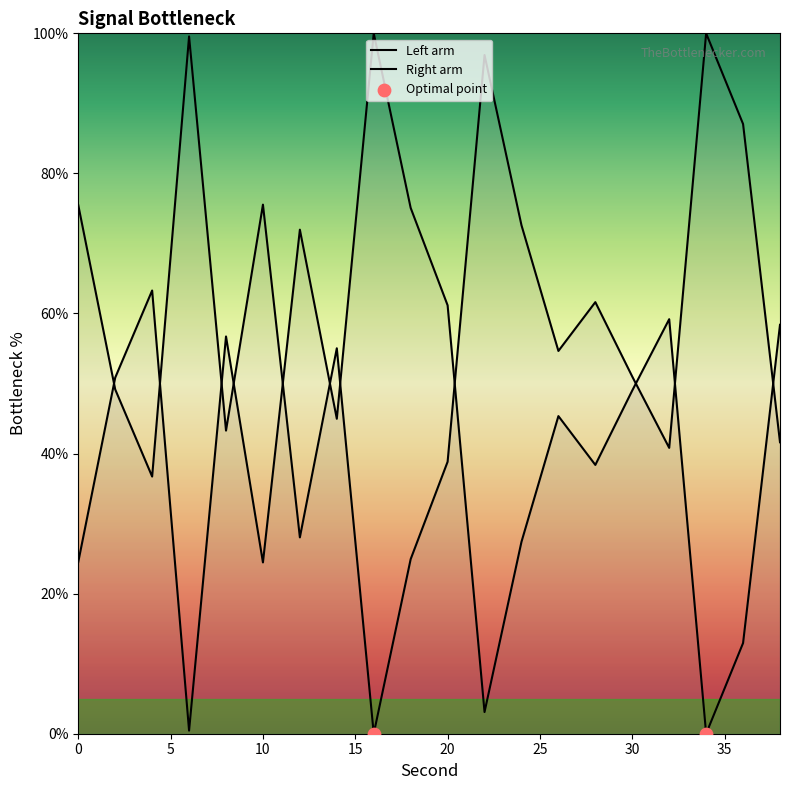

What is the change in value from 6 to 30?

-48.6